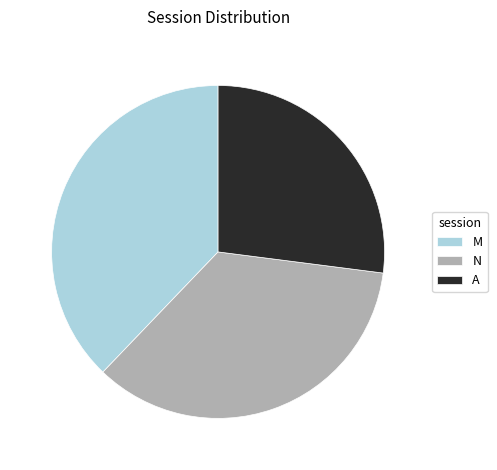

Which category has the biggest portion of the pie?

M